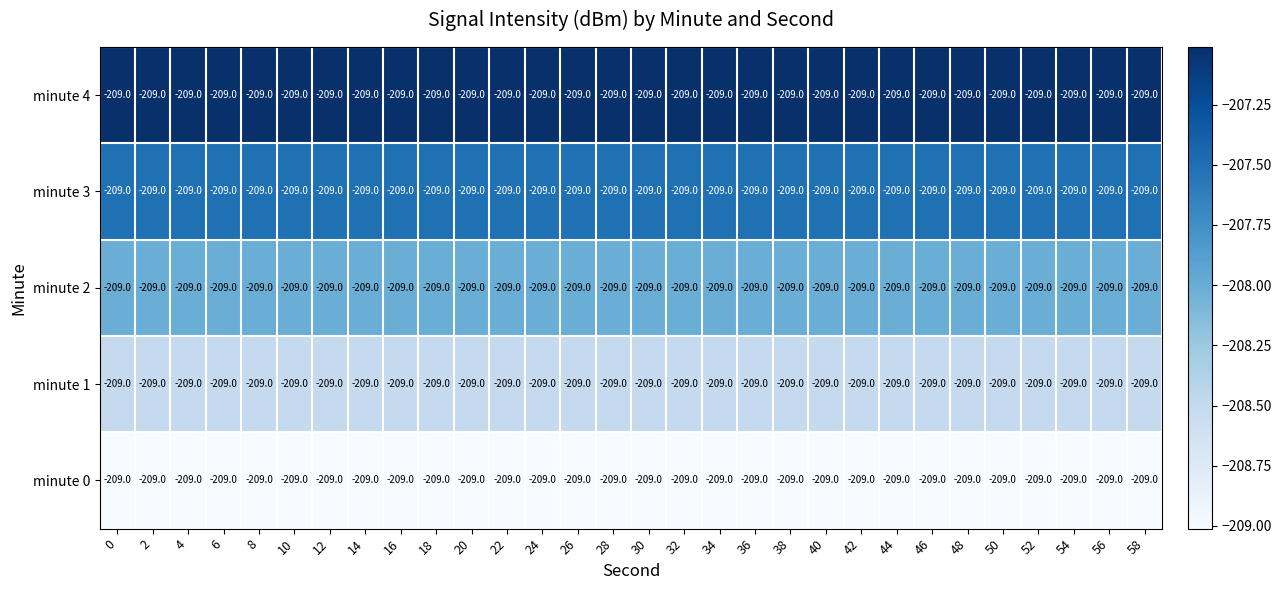

The value of minute 2 at 48 is -136.8. True or false?

False